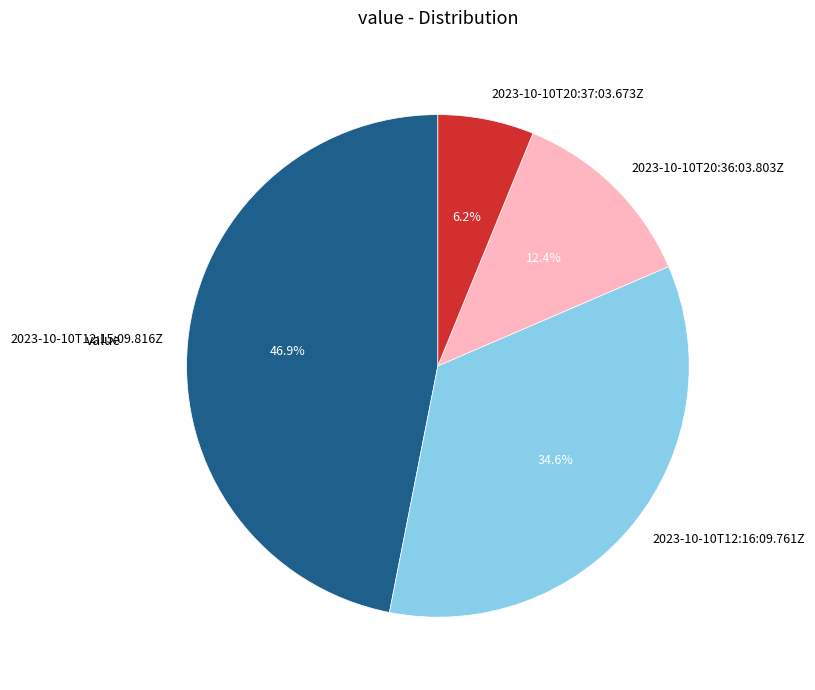

Which has a higher value, 2023-10-10T12:15:09.816Z or 2023-10-10T20:36:03.803Z?

2023-10-10T12:15:09.816Z